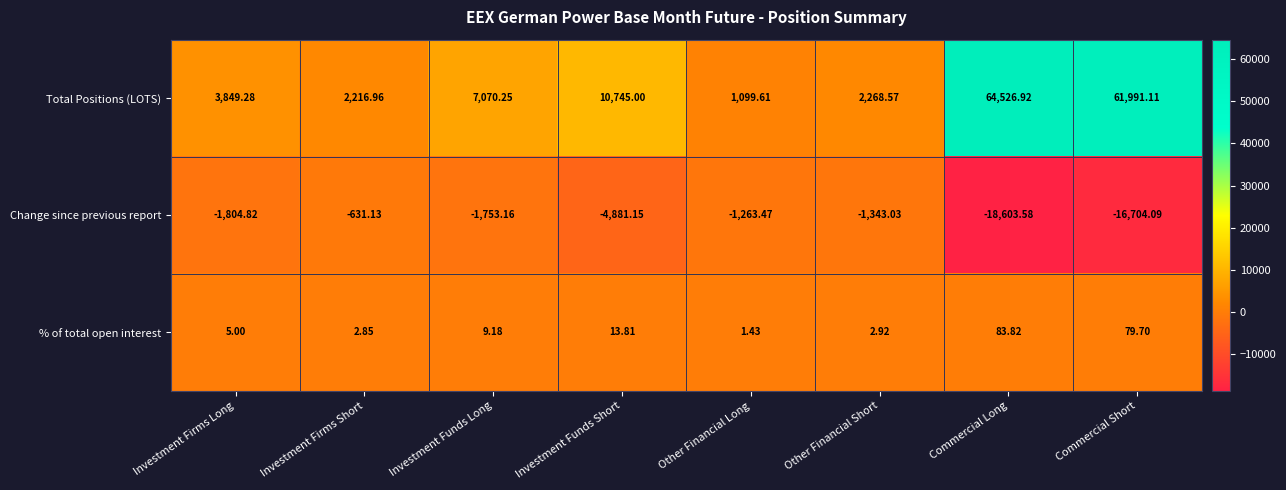

Where is % of total open interest nearest to the value 42?

Investment Funds Short